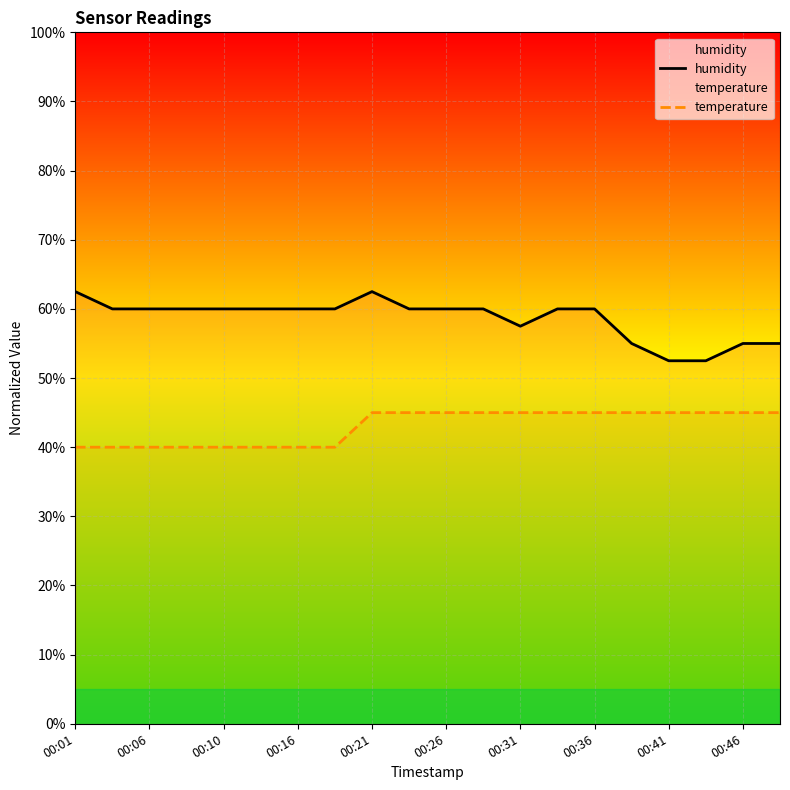

Reading left to right, what are all the values shown in this chart?

humidity: 62.5	60.0	60.0	60.0	60.0	60.0	60.0	60.0	62.5	60.0	60.0	60.0	57.5	60.0	60.0	55.0	52.5	52.5	55.0	55.0
temperature: 40.0	40.0	40.0	40.0	40.0	40.0	40.0	40.0	45.0	45.0	45.0	45.0	45.0	45.0	45.0	45.0	45.0	45.0	45.0	45.0